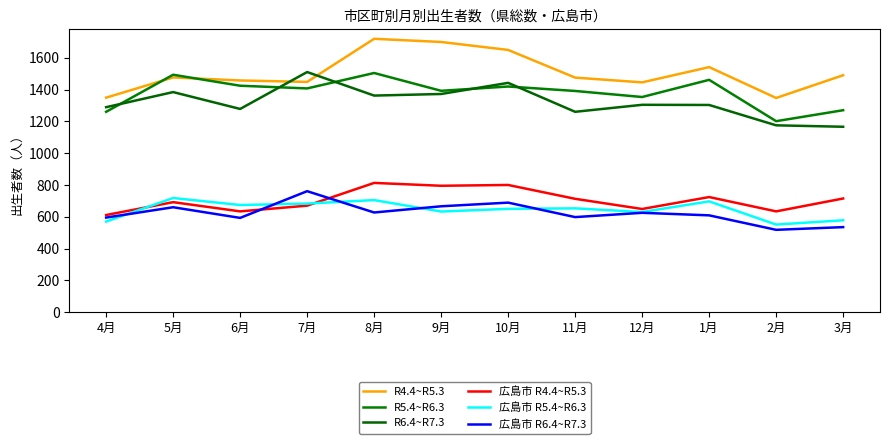

The 広島市 R5.4~R6.3 series shows 223 at 9月. True or false?

False